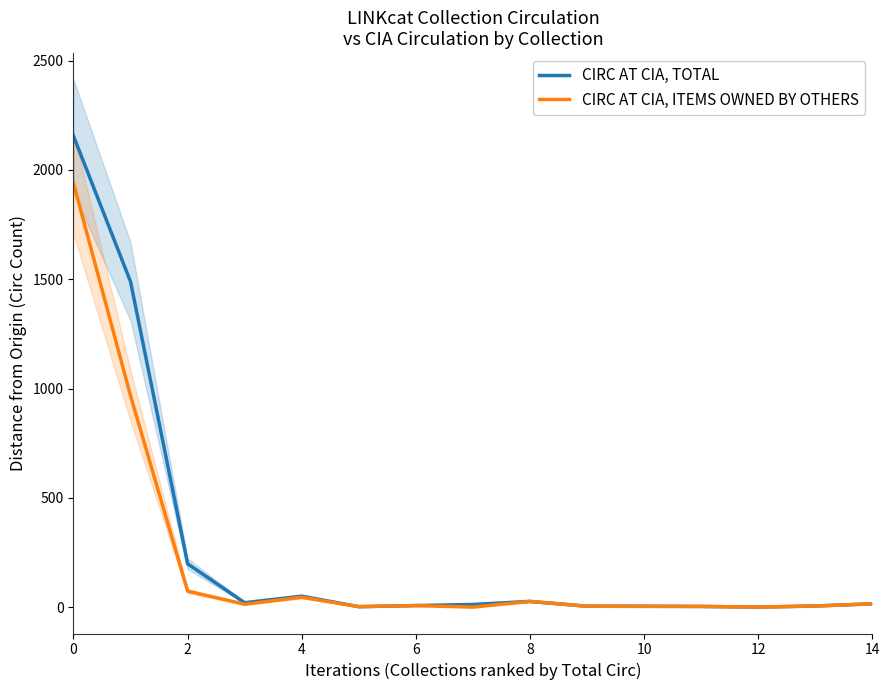

What is the minimum value shown in the chart?

1